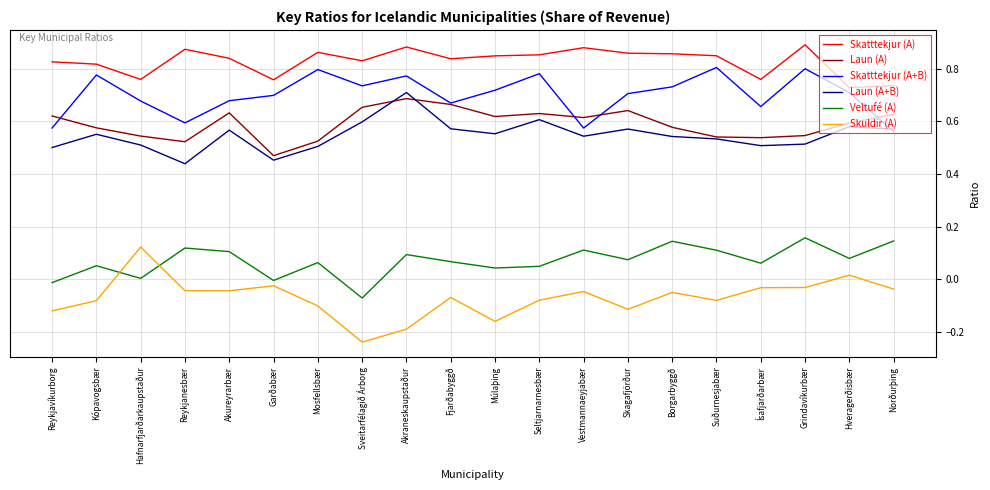

At how many categories does at least one series exceed 0?

20